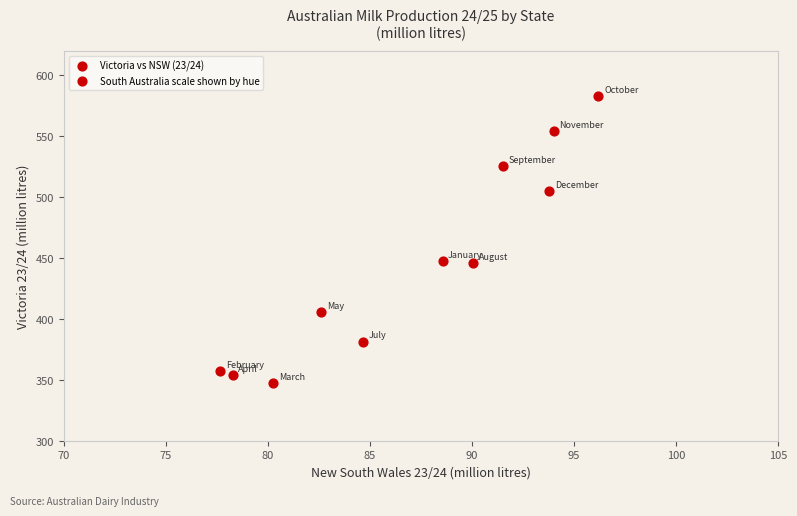

What is the range of X values (max minus min)?

18.5